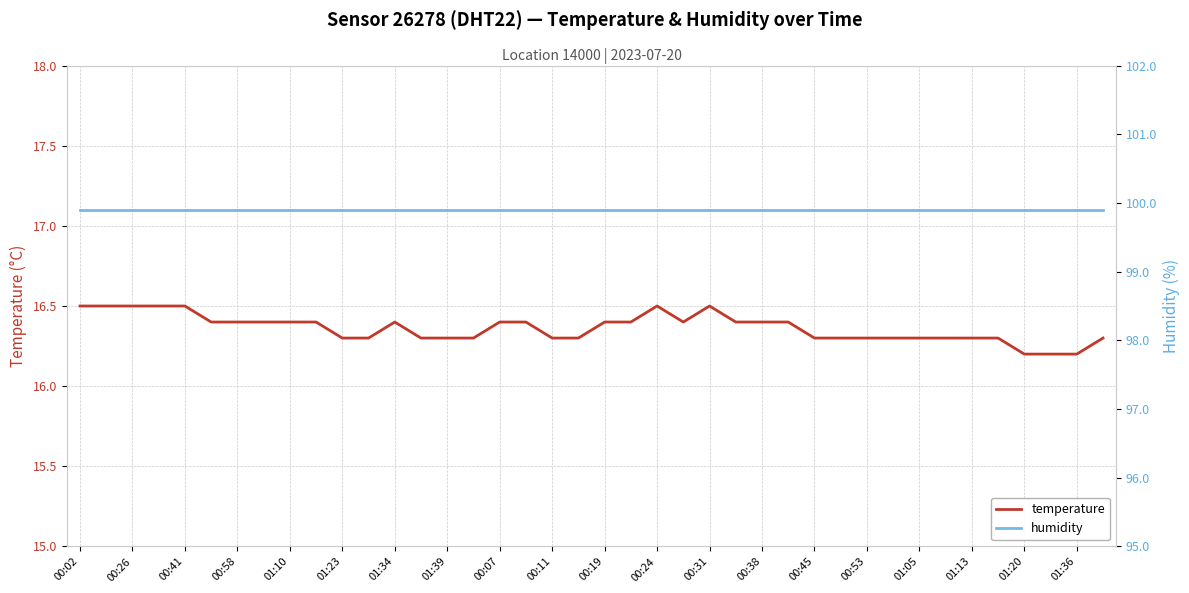

True or false: humidity has a value of 99.9 at 21.

True